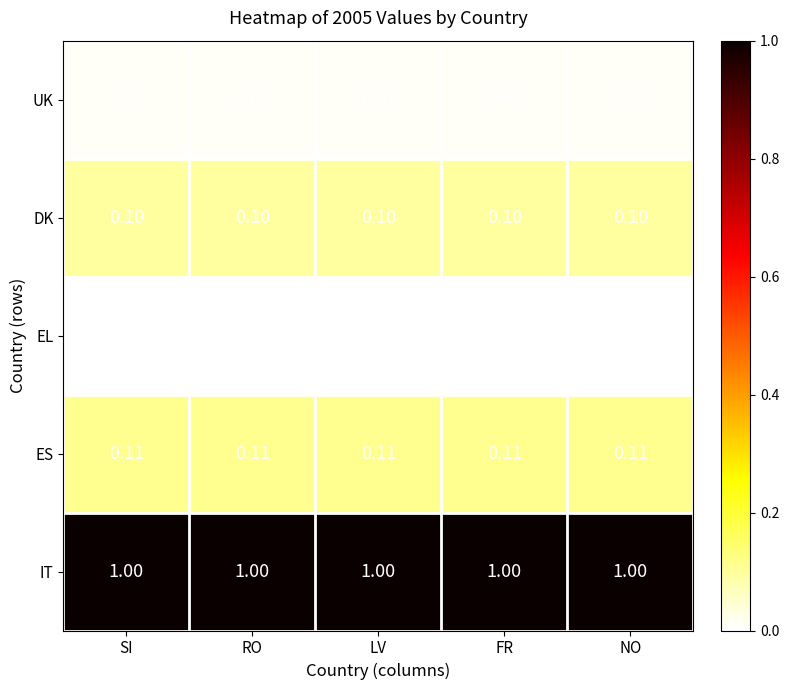

List the series in order of their peak value, lowest first.

EL, UK, DK, ES, IT